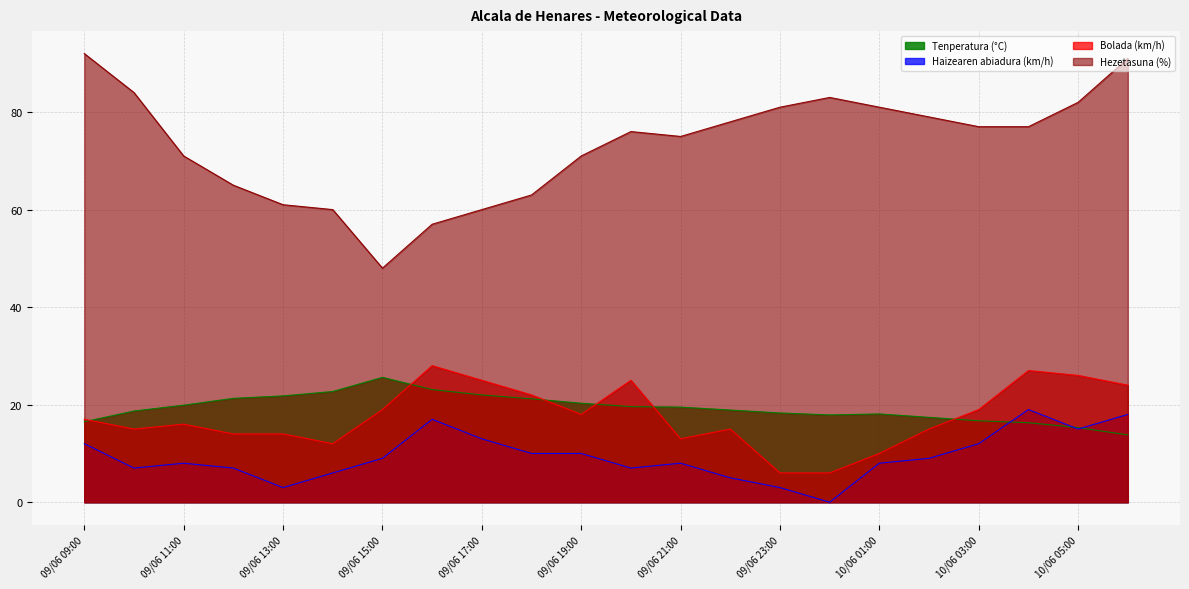

True or false: Bolada (km/h) and Hezetasuna (%) cross at least once.

False